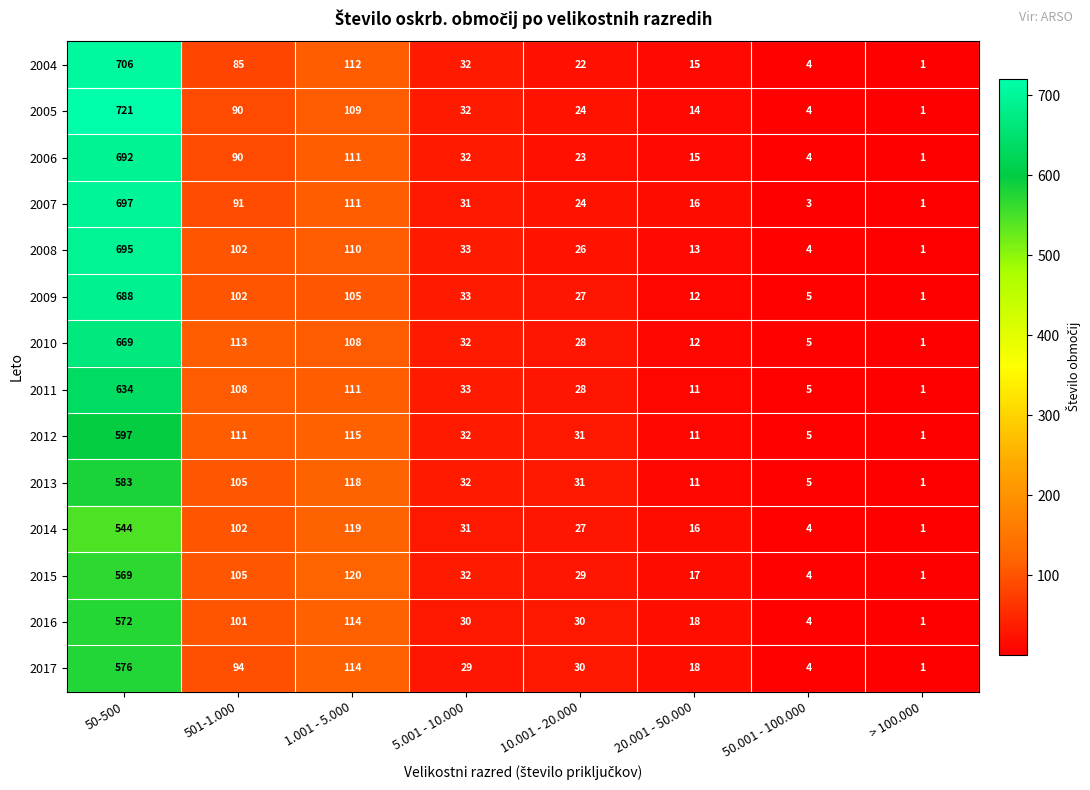

The 2014 series shows 883 at 50-500. True or false?

False